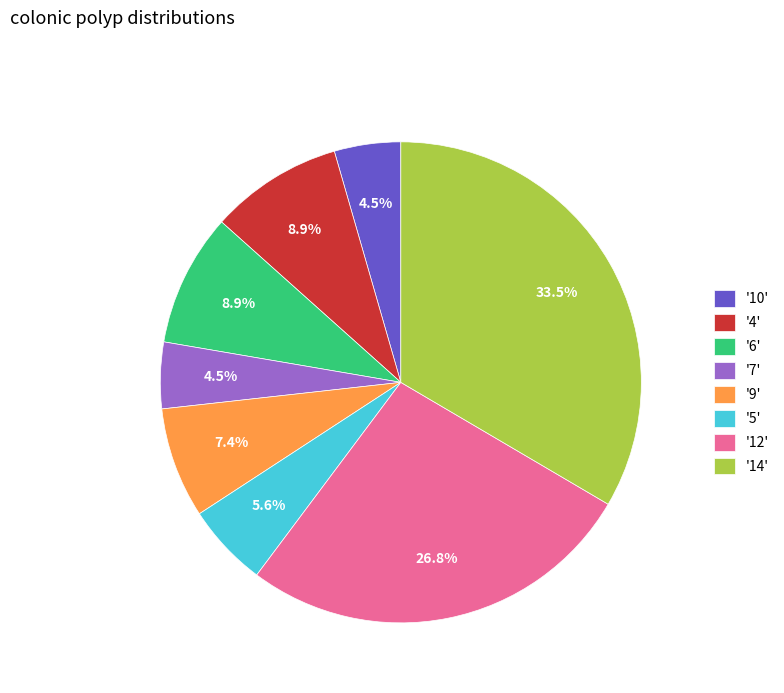

To the nearest percent, what is the difference between the largest and smallest slice percentages?

29%